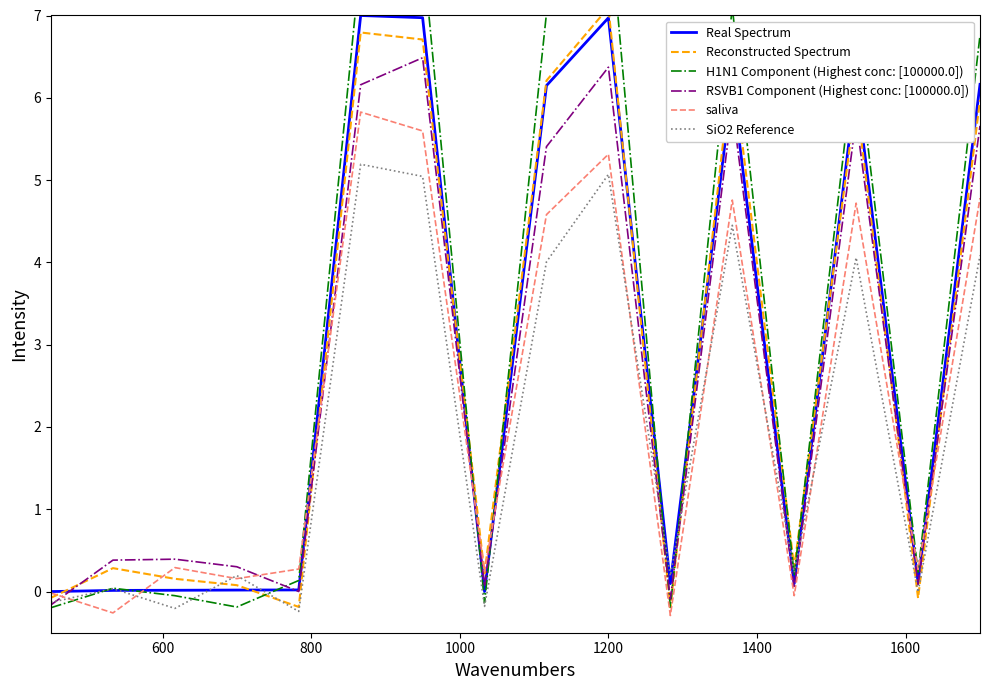

After their last crossing, which series has the higher values: saliva or RSVB1 Component (Highest conc: [100000.0])?

RSVB1 Component (Highest conc: [100000.0])